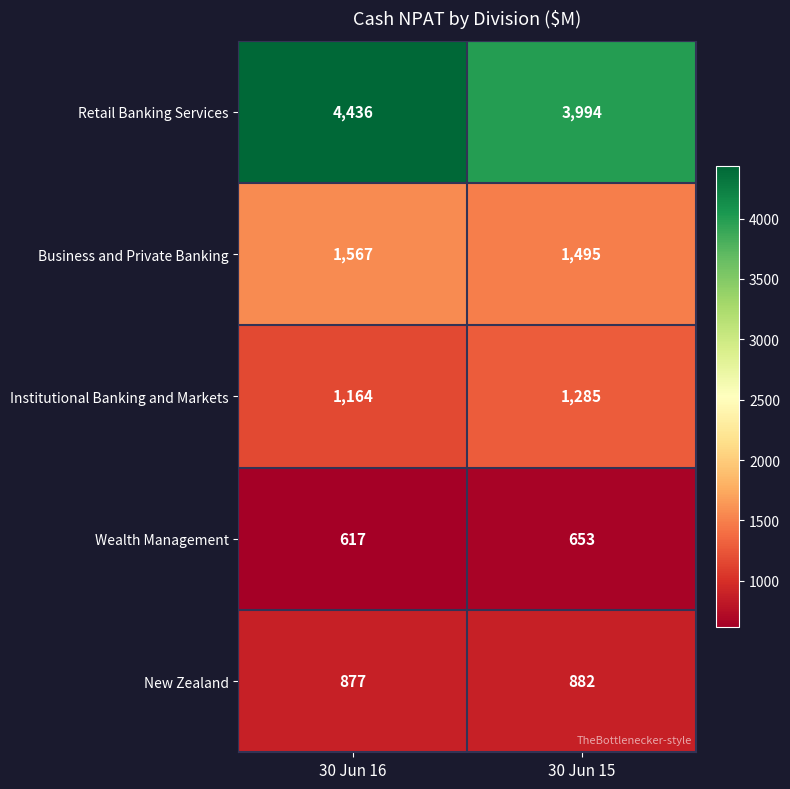

Which series has the largest total across all categories?

Retail Banking Services